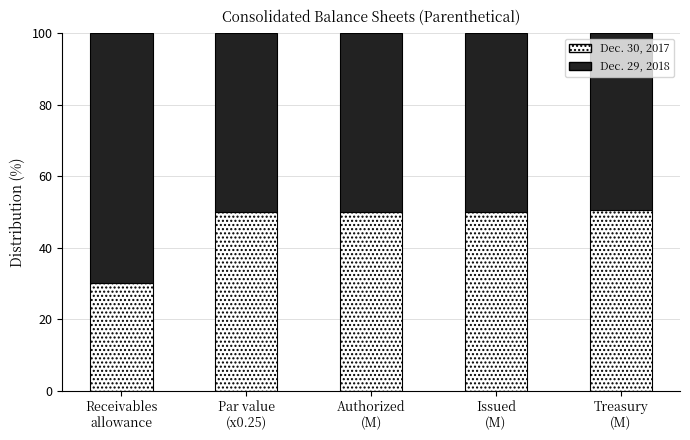

What is the sum of the Dec. 30, 2017 values at Treasury
(M) and Par value
(x0.25)?

100.4